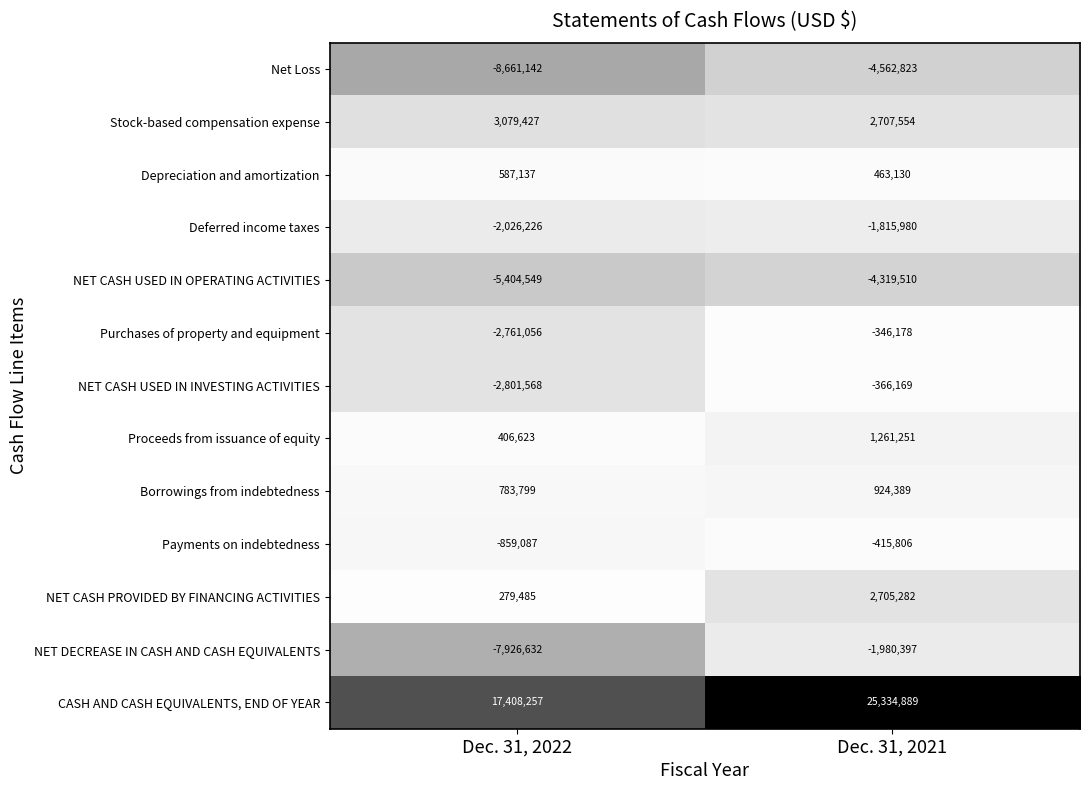

At how many categories does at least one series exceed 0?

2